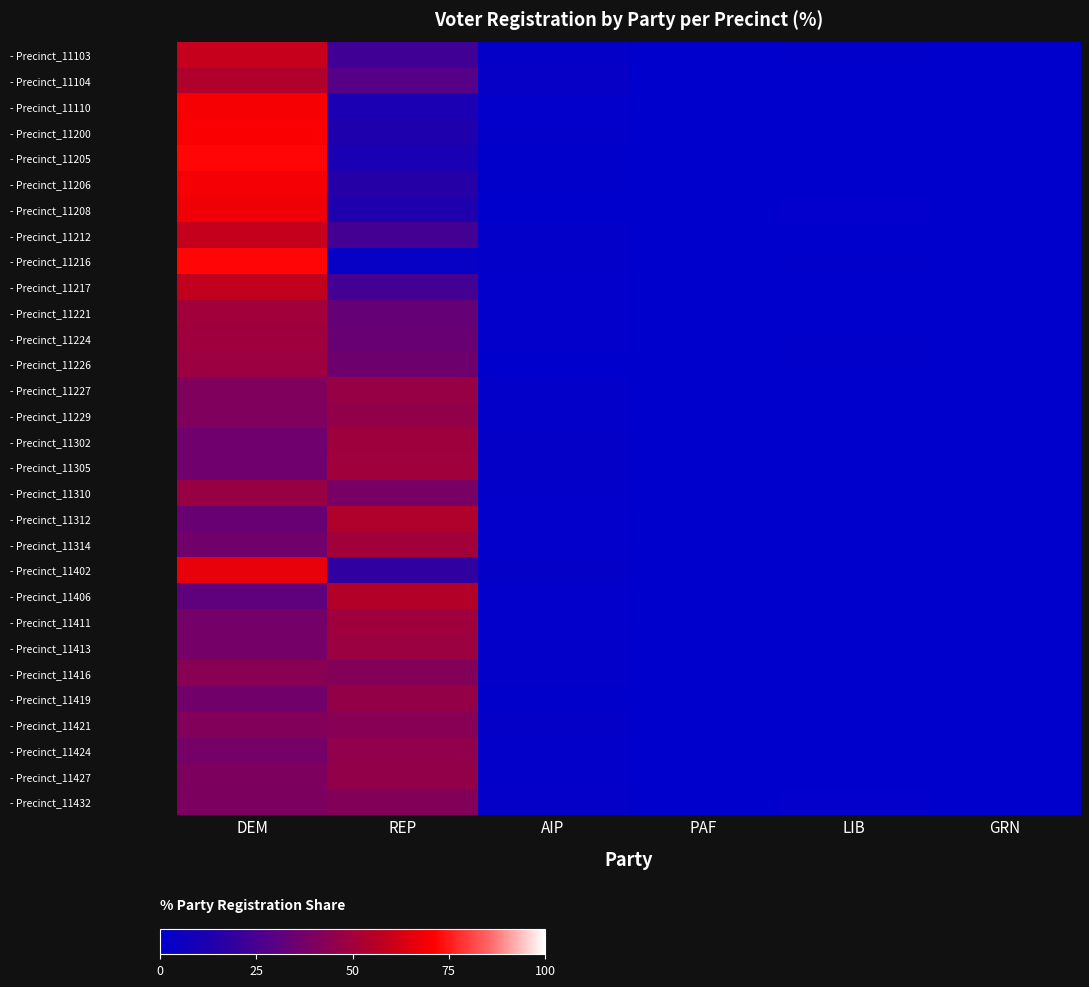

Reading right to left, extract all data points from this chart.

- Precinct_11103: GRN=0.2	LIB=0.9	PAF=0.5	AIP=2.5	REP=23.0	DEM=59.5
- Precinct_11104: GRN=0.0	LIB=0.0	PAF=0.0	AIP=2.9	REP=28.6	DEM=54.3
- Precinct_11110: GRN=0.5	LIB=0.2	PAF=0.0	AIP=1.6	REP=11.2	DEM=69.6
- Precinct_11200: GRN=0.4	LIB=0.4	PAF=0.4	AIP=1.6	REP=13.0	DEM=70.4
- Precinct_11205: GRN=0.5	LIB=0.0	PAF=0.7	AIP=0.8	REP=10.6	DEM=72.1
- Precinct_11206: GRN=0.2	LIB=0.2	PAF=0.2	AIP=1.1	REP=15.3	DEM=69.5
- Precinct_11208: GRN=0.0	LIB=1.2	PAF=0.0	AIP=0.0	REP=13.0	DEM=68.0
- Precinct_11212: GRN=0.6	LIB=0.1	PAF=0.2	AIP=1.7	REP=23.7	DEM=59.2
- Precinct_11216: GRN=0.0	LIB=0.8	PAF=0.0	AIP=1.6	REP=3.2	DEM=72.0
- Precinct_11217: GRN=0.3	LIB=0.0	PAF=0.3	AIP=1.4	REP=24.1	DEM=58.4
- Precinct_11221: GRN=0.4	LIB=0.4	PAF=0.1	AIP=1.6	REP=33.4	DEM=50.1
- Precinct_11224: GRN=0.4	LIB=0.8	PAF=0.0	AIP=1.5	REP=34.2	DEM=49.6
- Precinct_11226: GRN=0.4	LIB=0.9	PAF=0.1	AIP=0.7	REP=35.8	DEM=48.8
- Precinct_11227: GRN=0.0	LIB=0.2	PAF=0.0	AIP=1.7	REP=47.1	DEM=40.3
- Precinct_11229: GRN=0.0	LIB=0.5	PAF=0.2	AIP=1.7	REP=46.0	DEM=40.5
- Precinct_11302: GRN=0.6	LIB=0.5	PAF=0.0	AIP=2.2	REP=49.1	DEM=36.0
- Precinct_11305: GRN=0.1	LIB=0.5	PAF=0.3	AIP=2.1	REP=49.7	DEM=35.9
- Precinct_11310: GRN=0.0	LIB=0.1	PAF=0.2	AIP=1.6	REP=38.6	DEM=47.3
- Precinct_11312: GRN=0.0	LIB=0.1	PAF=0.1	AIP=1.5	REP=54.1	DEM=34.2
- Precinct_11314: GRN=0.0	LIB=0.1	PAF=0.0	AIP=1.5	REP=50.3	DEM=36.9
- Precinct_11402: GRN=0.2	LIB=0.1	PAF=0.2	AIP=2.3	REP=18.7	DEM=66.4
- Precinct_11406: GRN=0.0	LIB=0.4	PAF=0.0	AIP=1.5	REP=54.9	DEM=31.4
- Precinct_11411: GRN=0.0	LIB=0.2	PAF=0.0	AIP=1.2	REP=49.6	DEM=37.2
- Precinct_11413: GRN=0.2	LIB=0.5	PAF=0.0	AIP=1.9	REP=48.3	DEM=37.8
- Precinct_11416: GRN=0.2	LIB=0.7	PAF=0.0	AIP=1.6	REP=41.6	DEM=43.2
- Precinct_11419: GRN=0.1	LIB=0.4	PAF=0.1	AIP=1.0	REP=46.4	DEM=37.1
- Precinct_11421: GRN=0.3	LIB=0.3	PAF=0.1	AIP=2.4	REP=42.8	DEM=41.2
- Precinct_11424: GRN=0.0	LIB=0.0	PAF=0.0	AIP=1.9	REP=45.3	DEM=37.7
- Precinct_11427: GRN=0.1	LIB=0.0	PAF=0.1	AIP=1.9	REP=45.9	DEM=39.9
- Precinct_11432: GRN=0.0	LIB=1.4	PAF=0.4	AIP=2.2	REP=41.6	DEM=39.5